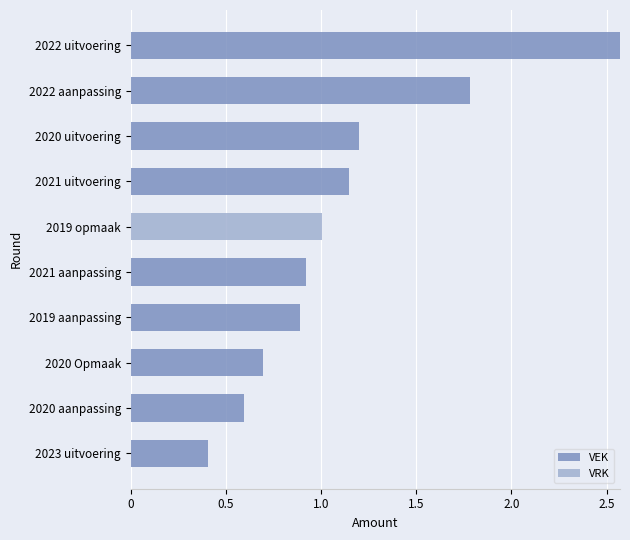

Reading left to right, list all the values displayed in this chart.

VEK: 40677	59601	69786	88970	92000	0	114804	120074	178500	257027
VRK: 0	0	0	0	0	100488	0	0	0	0